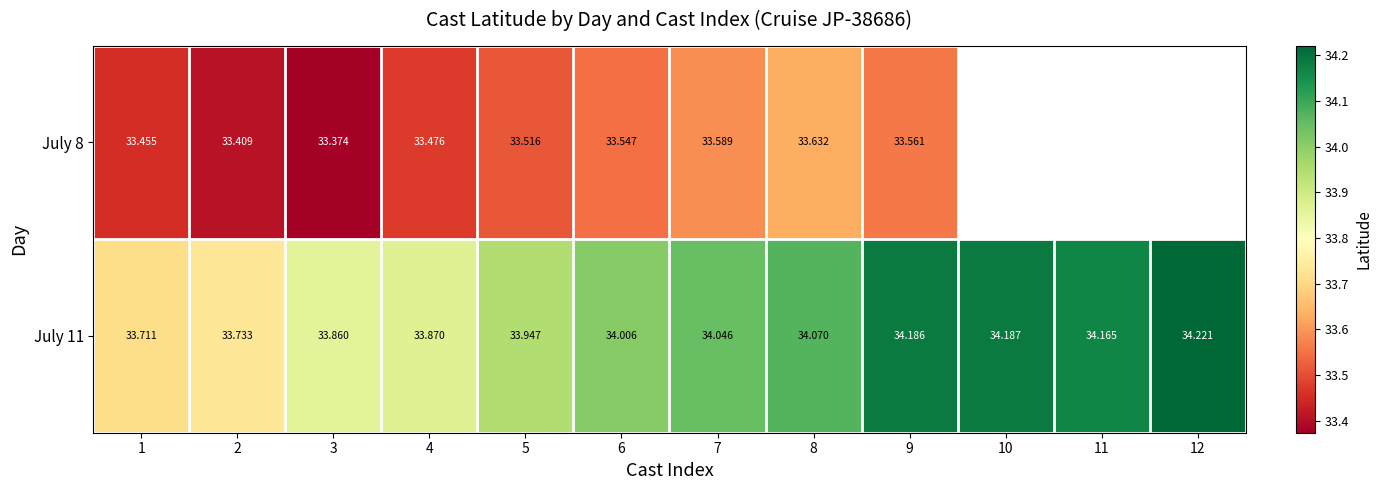

Between 3 and 4, which series saw the biggest shift?

July 8